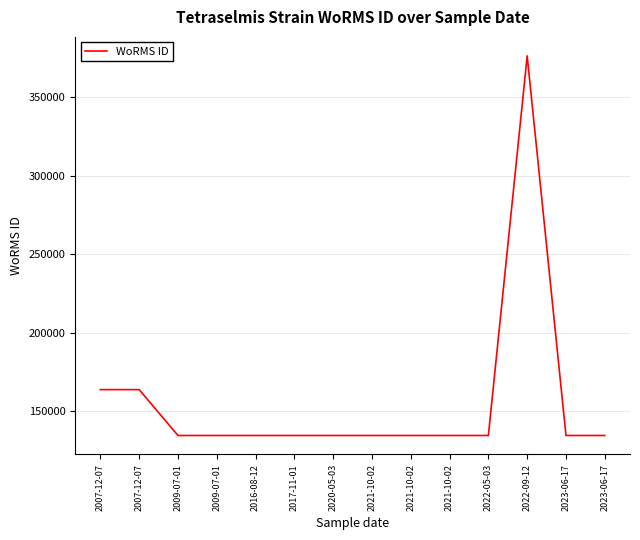

What is the minimum value shown in the chart?

134526